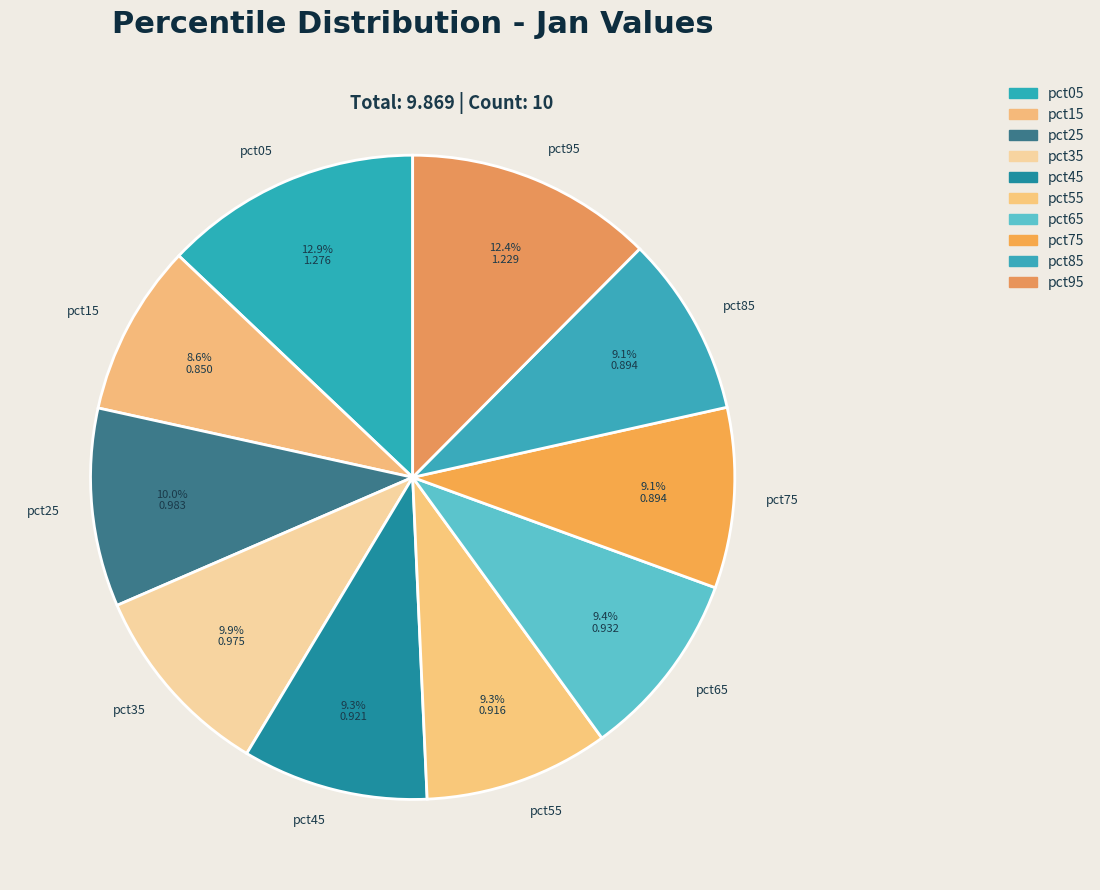

To the nearest percent, what is the combined percentage of pct35 and pct05?

23%